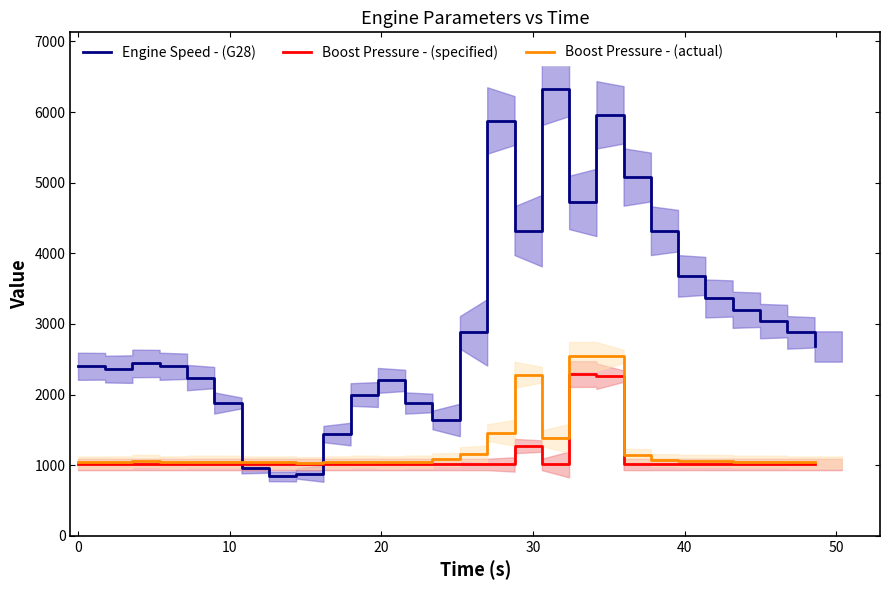

True or false: Boost Pressure - (actual) and Engine Speed - (G28) cross at least once.

True